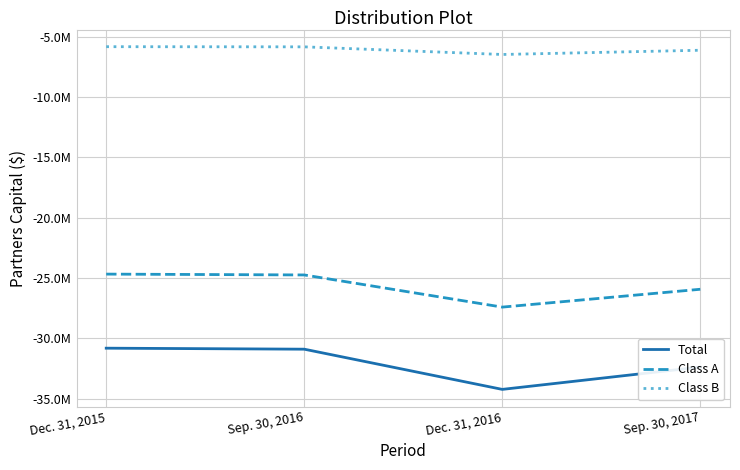

What are all the series names shown in the legend?

Total, Class A, Class B